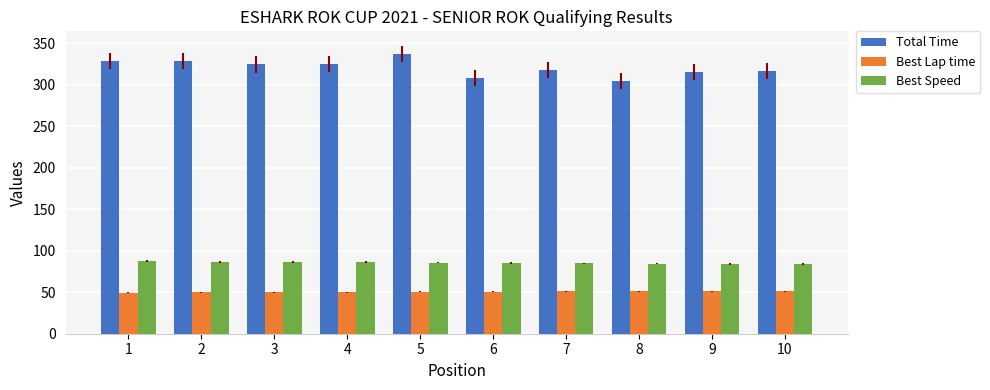

Which series has the largest total across all categories?

Total Time